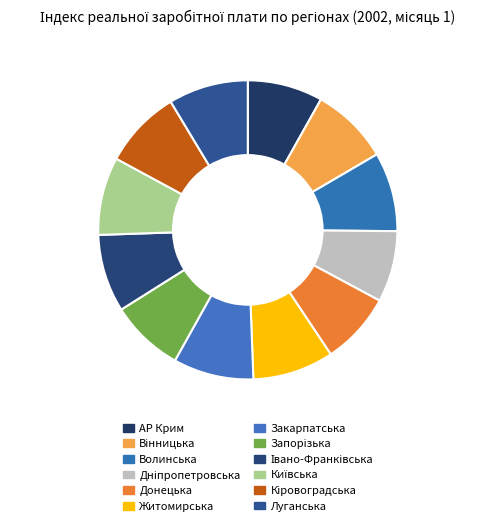

How many slices are in this pie chart?

12